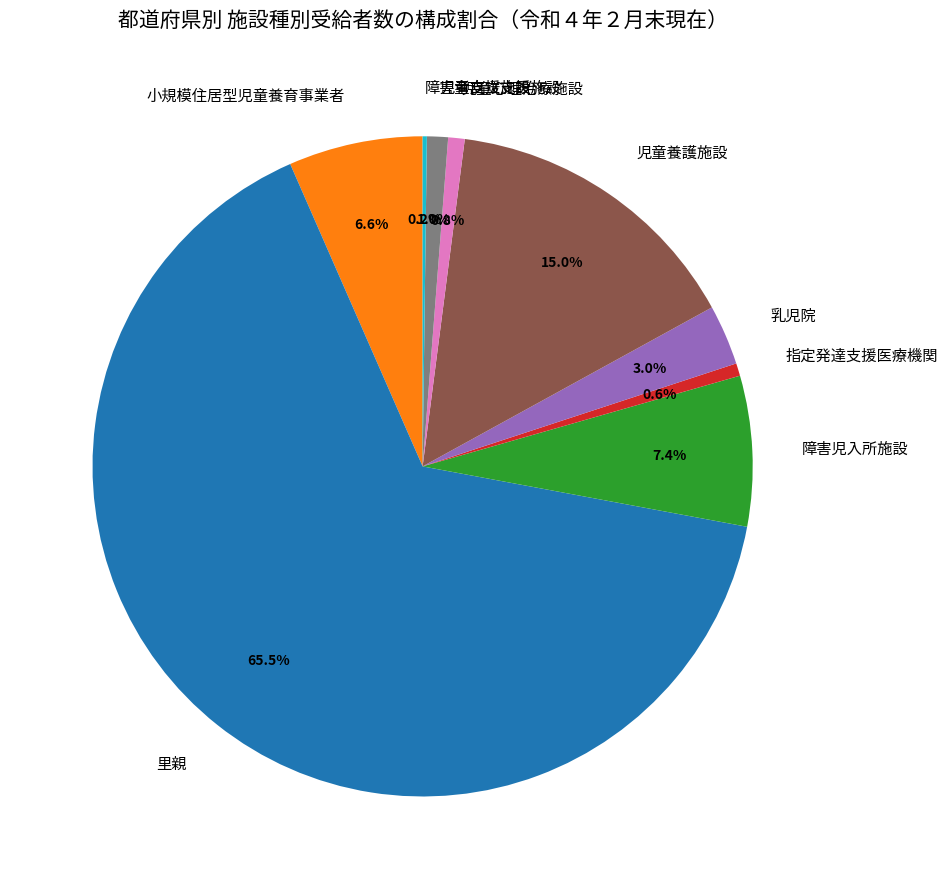

How much of the chart is everything except 障害児入所施設?

92.6%